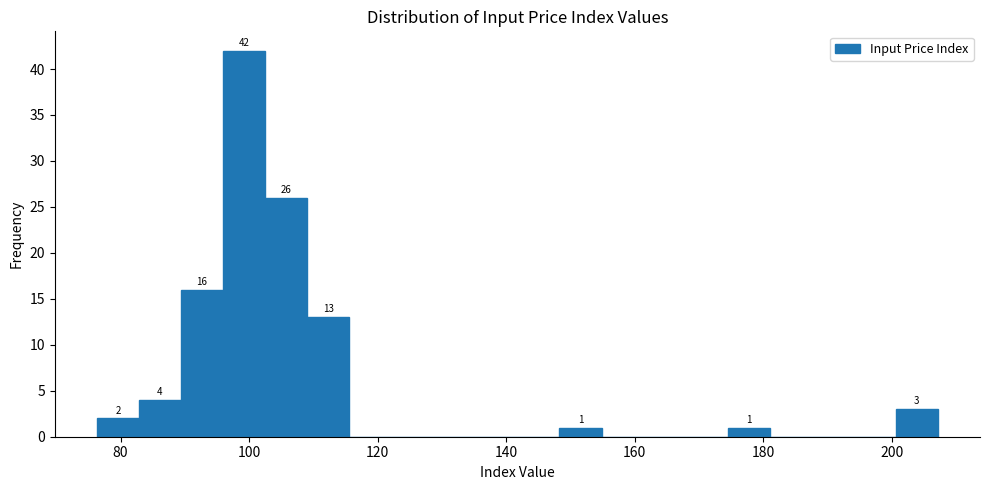

Around what value on the x-axis is the tallest bar? Give the approximate position of its centre, as read against the axis.

100